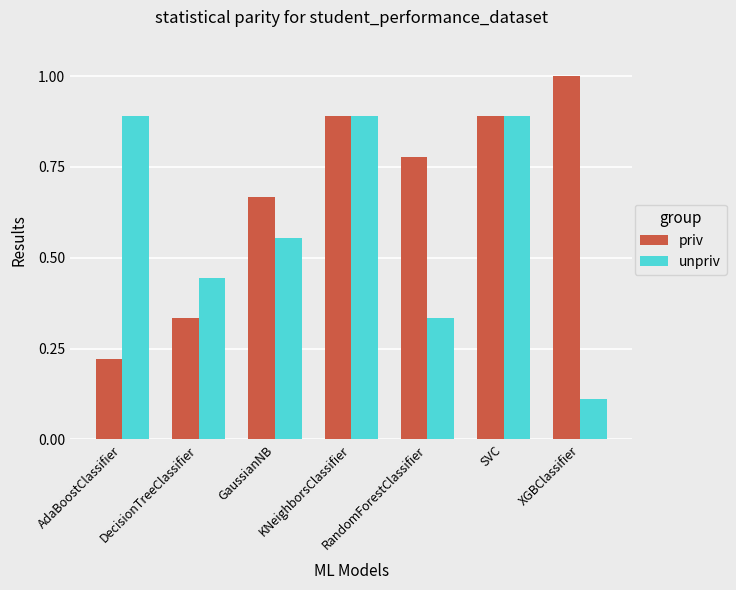

Where is priv nearest to the value 0?

AdaBoostClassifier